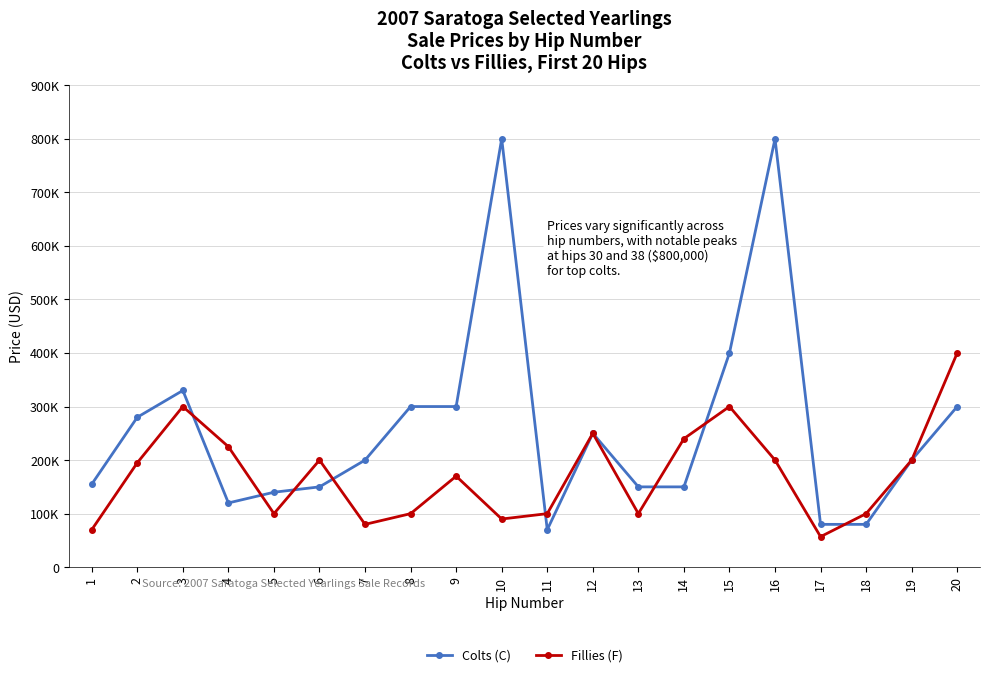

Which series ends up on top after the final intersection of Fillies (F) and Colts (C)?

Fillies (F)